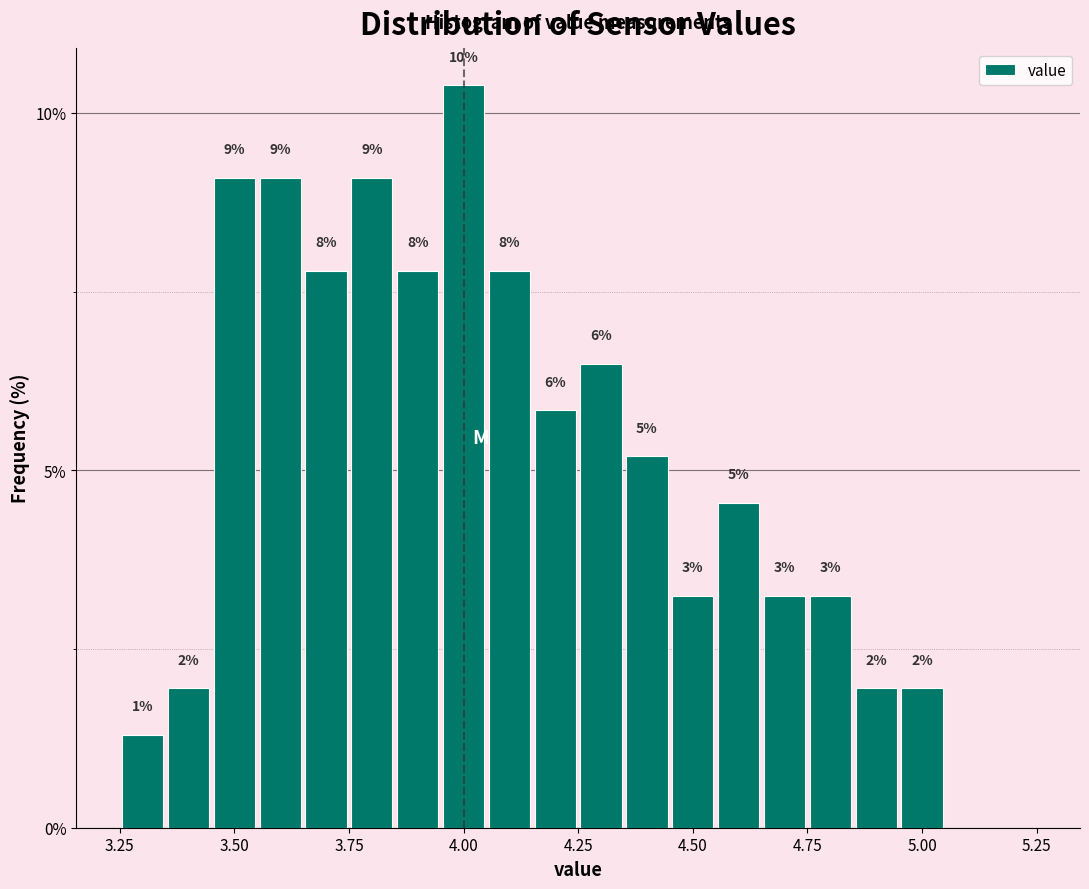

Around what value on the x-axis is the tallest bar? Give the approximate position of its centre, as read against the axis.

4.00